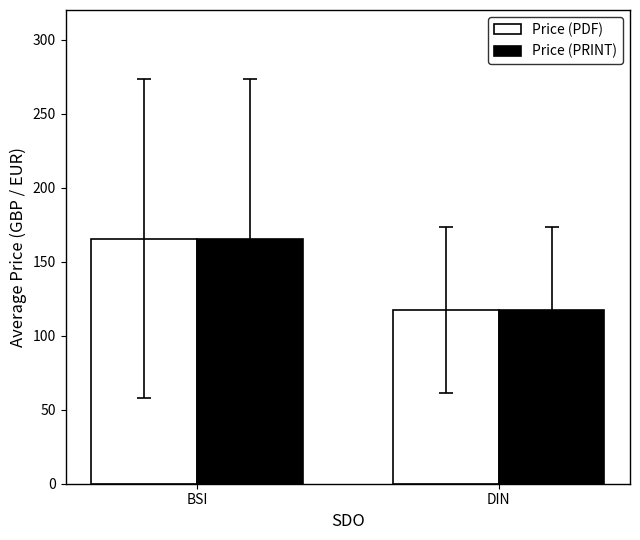

The value of Price (PRINT) at DIN is 117.4. True or false?

True